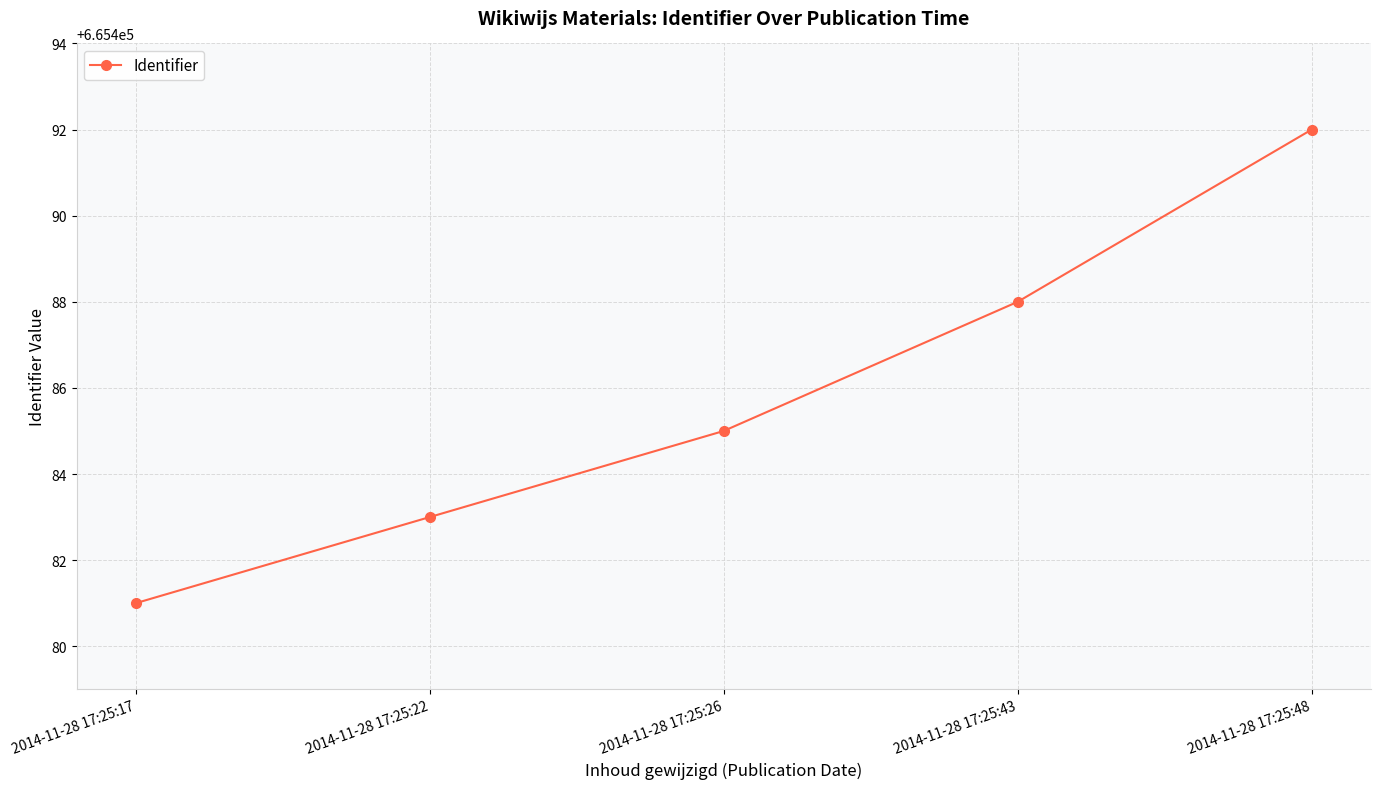

Reading left to right, extract all data points from this chart.

2014-11-28 17:25:17=665481	2014-11-28 17:25:22=665483	2014-11-28 17:25:26=665485	2014-11-28 17:25:43=665488	2014-11-28 17:25:48=665492